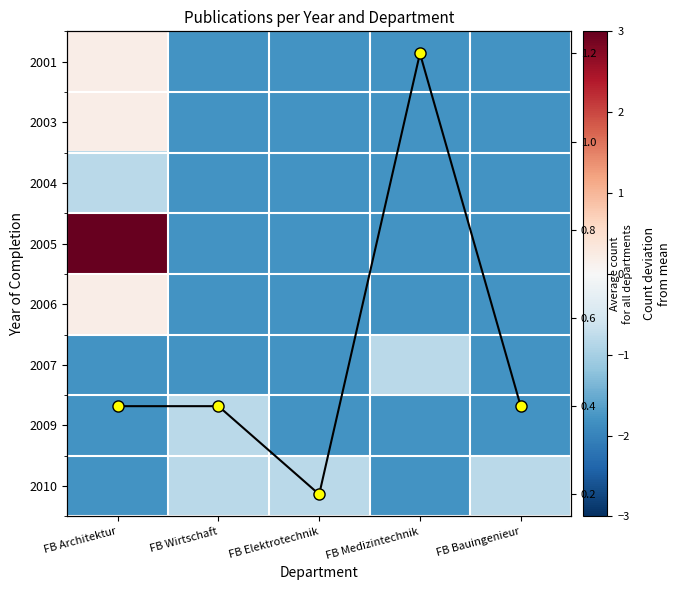

The 2003 series shows 0.2 at FB Architektur. True or false?

True